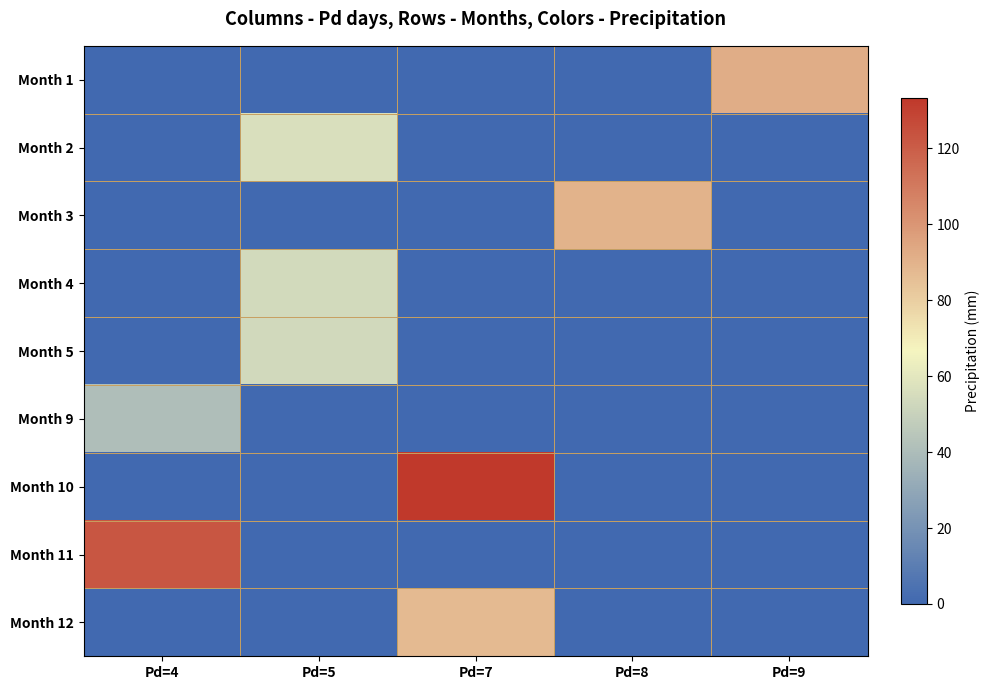

Between Pd=5 and Pd=8, which series saw the biggest shift?

Month 3